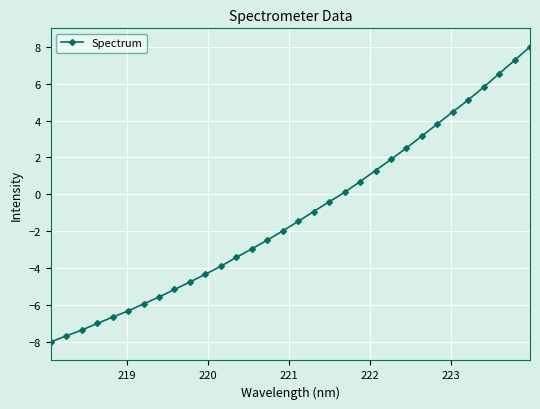

How many series are shown in this chart?

1